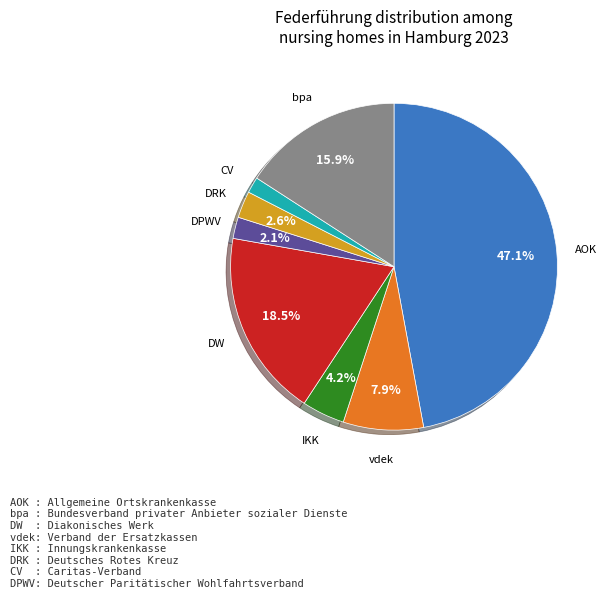

Does any single category account for the majority?

No